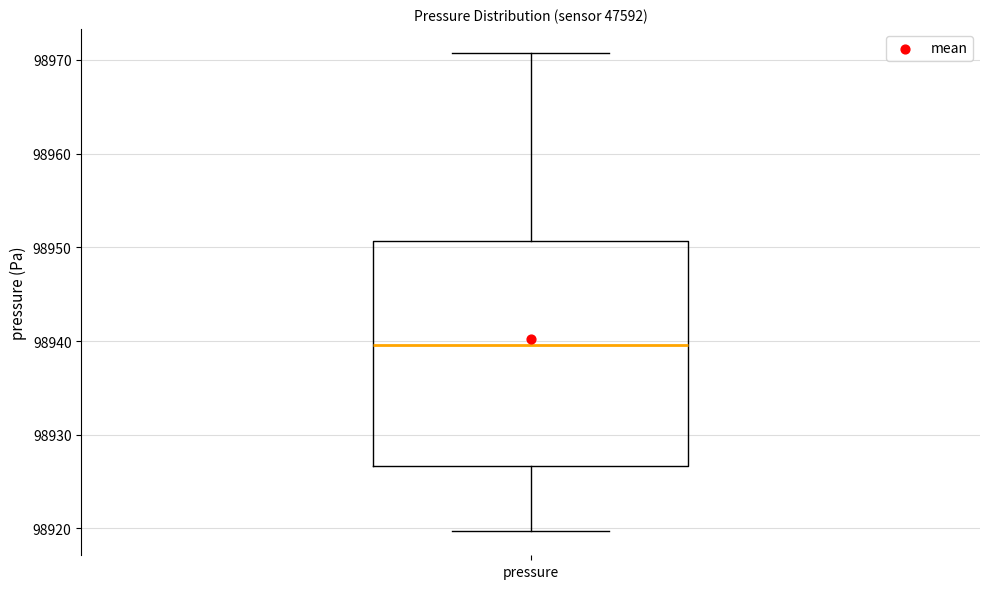

Where is the lower edge of the box for pressure on the y-axis? The values are not printed on the chart, so give them approximately, as read against the axis.

98927